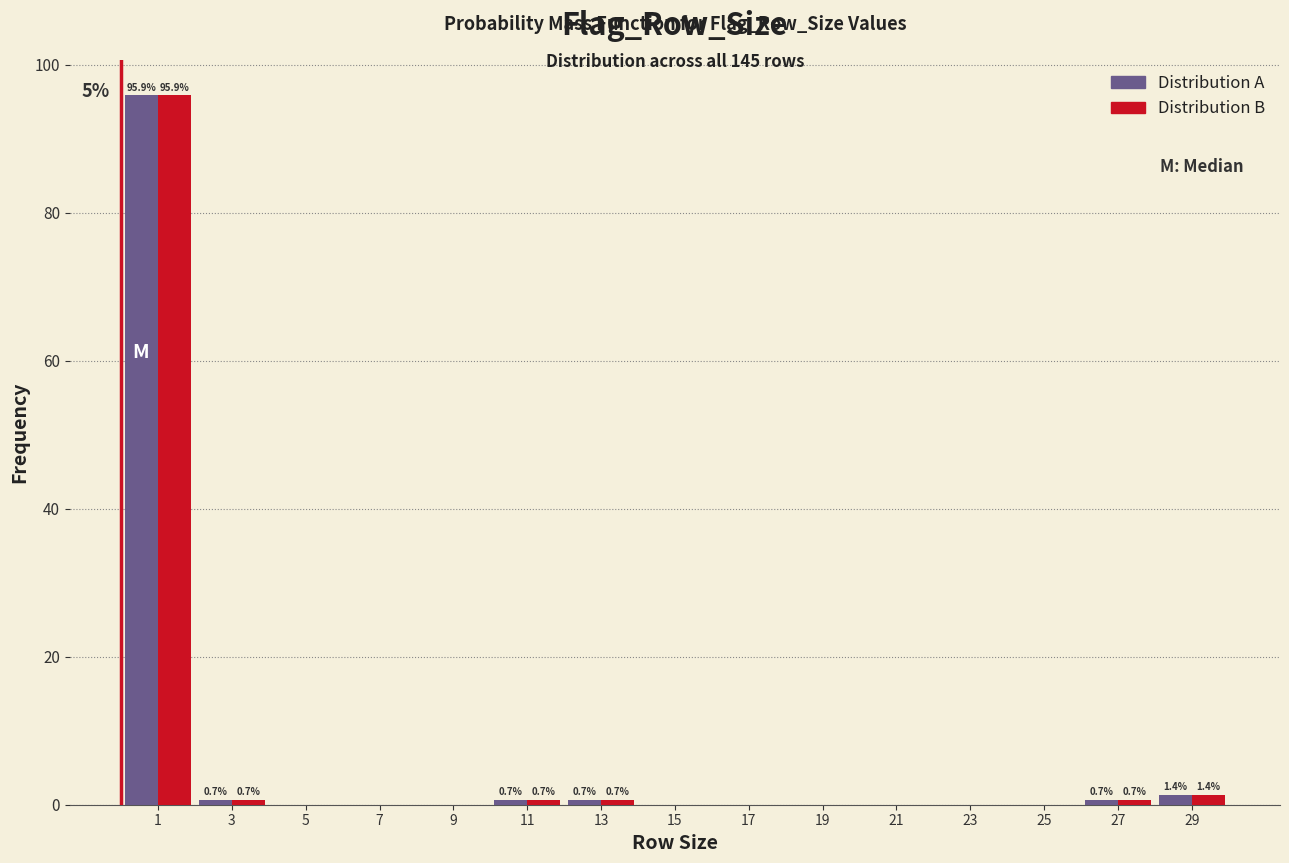

What is the maximum value shown in the chart?

95.9